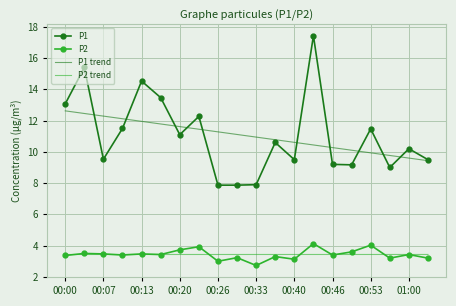

Count the number of categories in the chart.

20